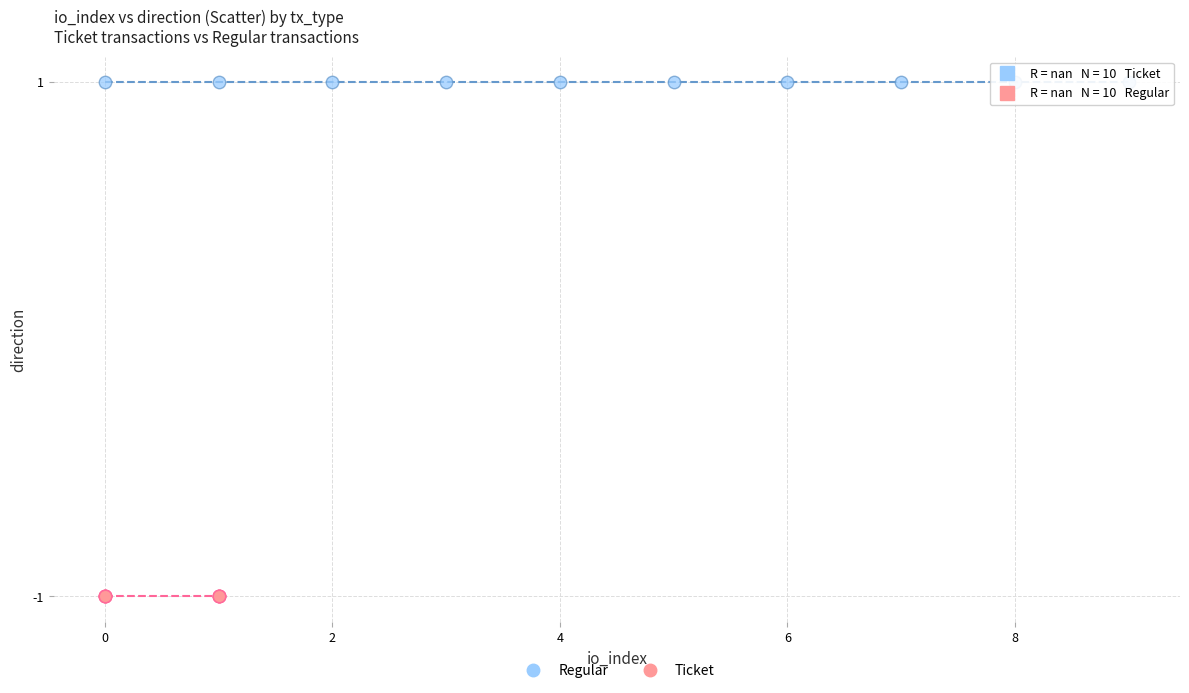

Which series contains the lowest Y value?

Ticket